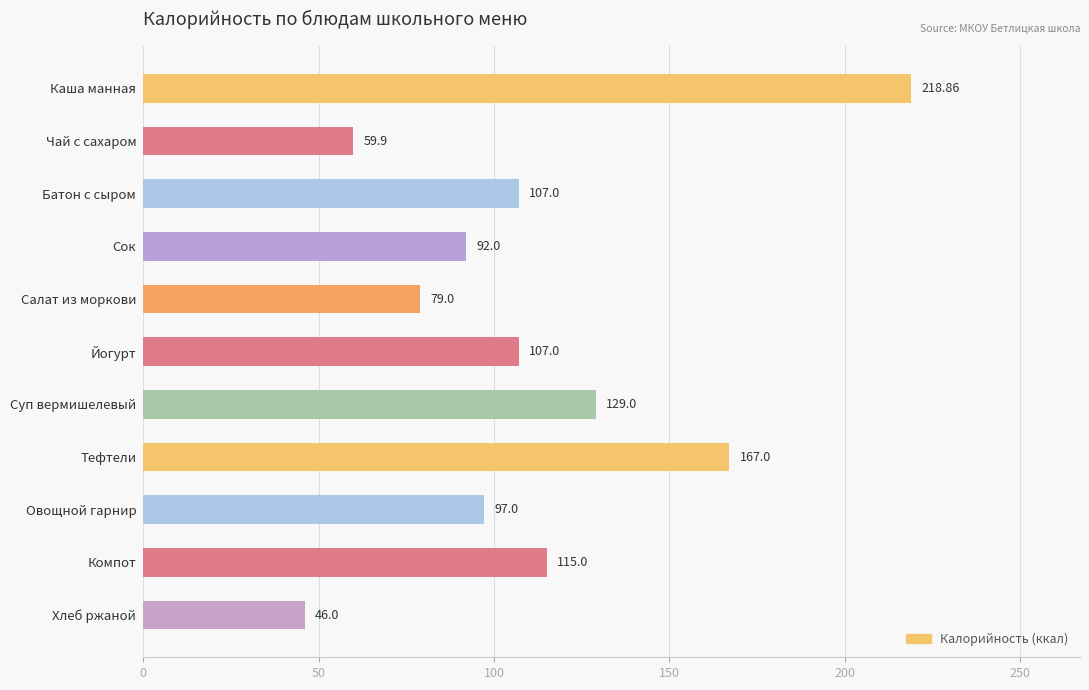

What is the difference between the second highest and minimum values?

121.0